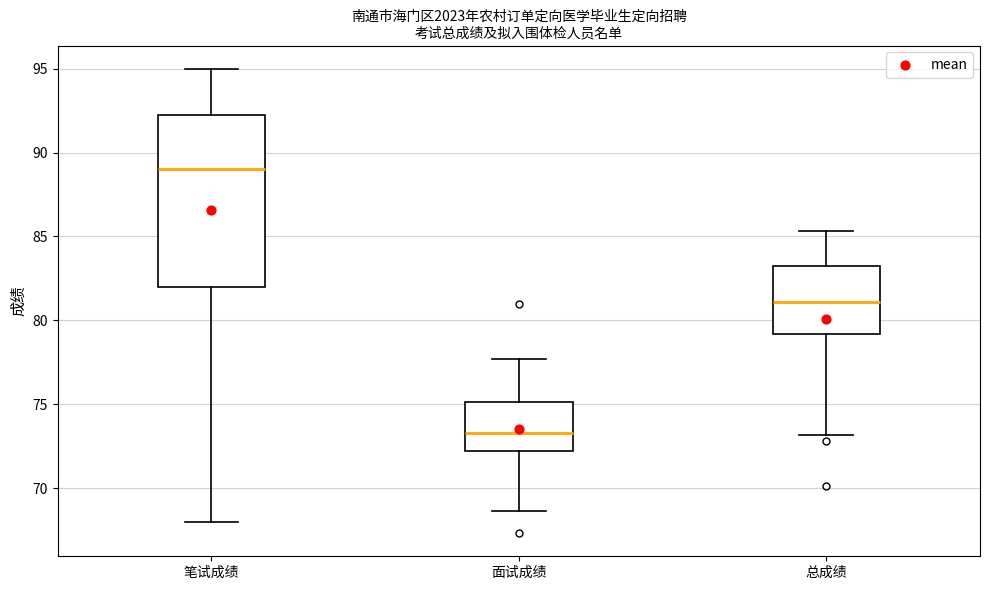

Where does the median line of the box for 总成绩 sit on the y-axis? The values are not printed on the chart, so give them approximately, as read against the axis.

81.0